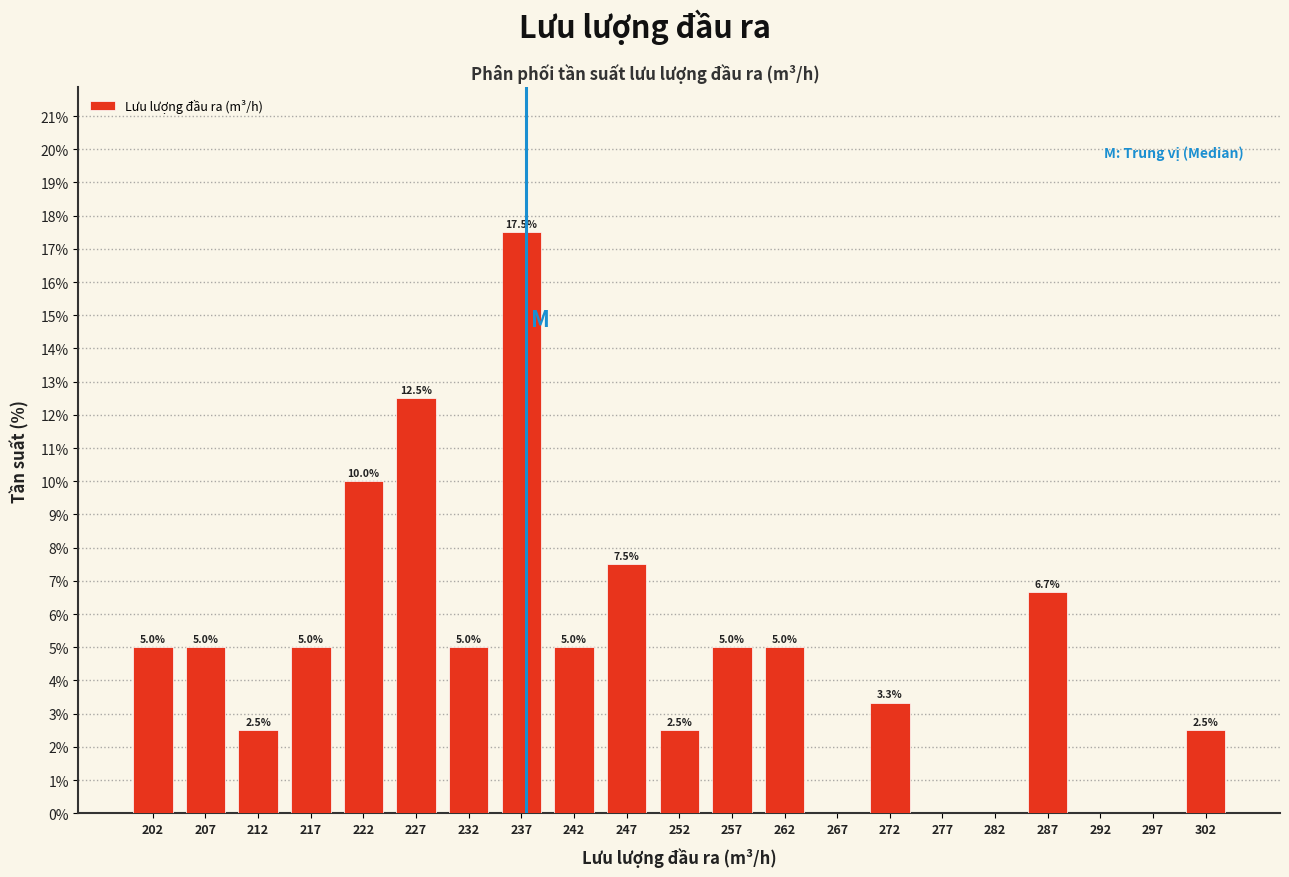

Over which range of the x-axis is the bar tallest?

235 to 240